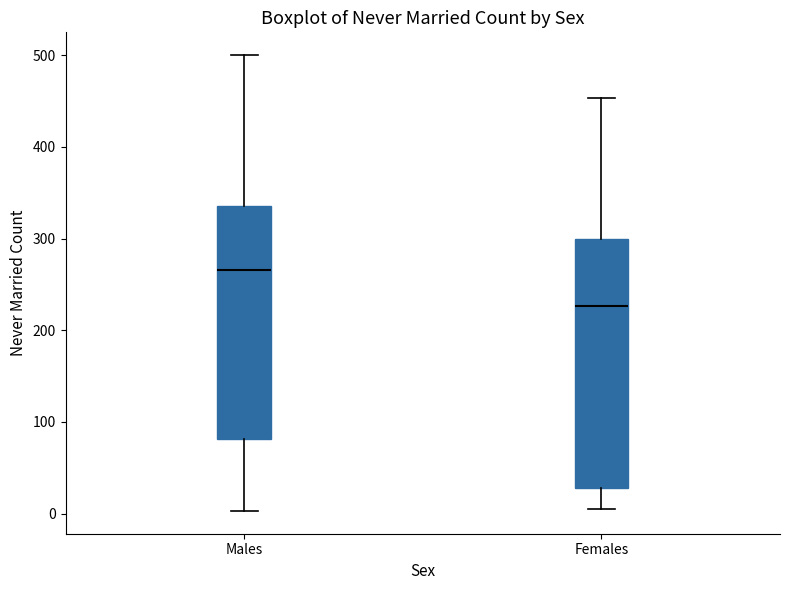

Reading left to right, read every box against the y-axis: the position of its median line, the range the box covers, and the ends of its whiskers. The values are not printed on the chart, so give them approximately, as read against the axis.

Males: median 270, box 80 to 340, whiskers 0 to 500
Females: median 230, box 30 to 300, whiskers 10 to 450